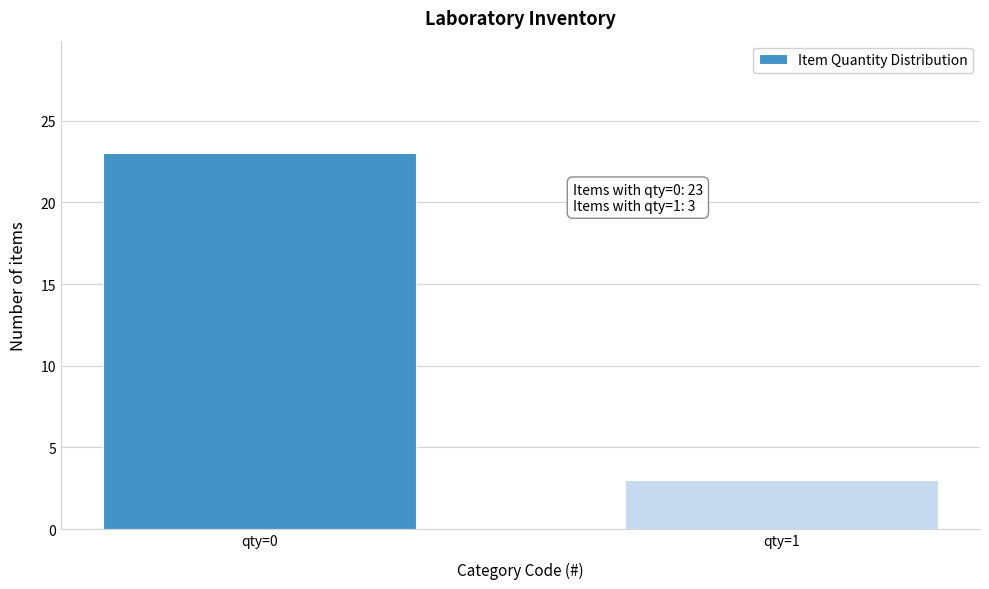

Reading left to right, list all the values displayed in this chart.

23	3